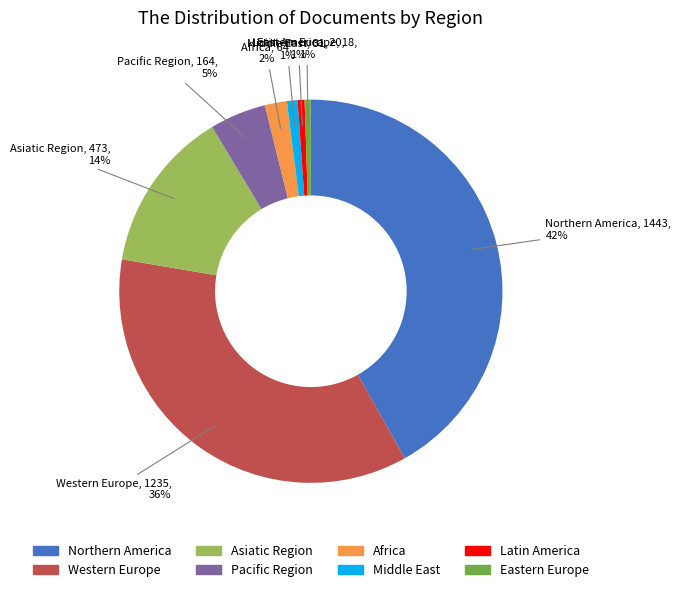

Is it true that Africa is 8% of the pie?

False